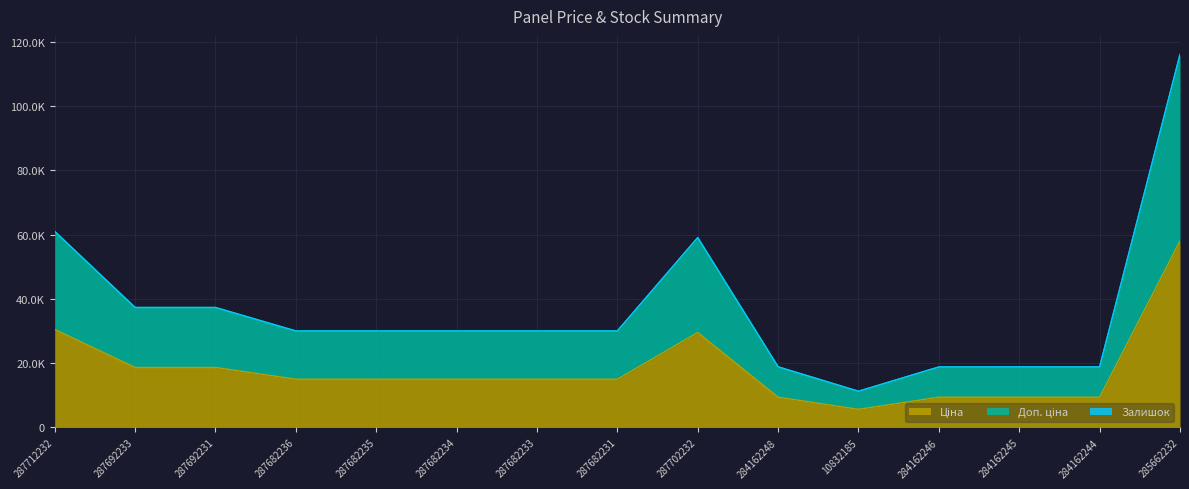

True or false: Доп. ціна has more than 2 interior local peaks.

False